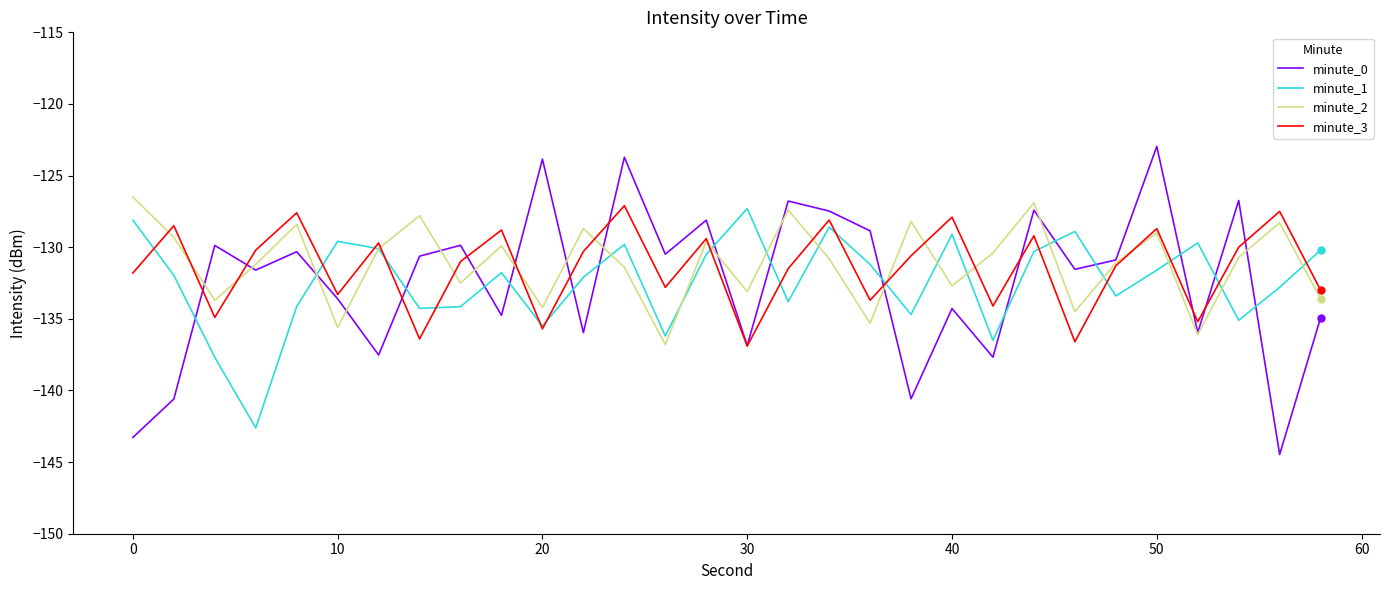

What is the lowest value of the minute_0 series?

-144.5